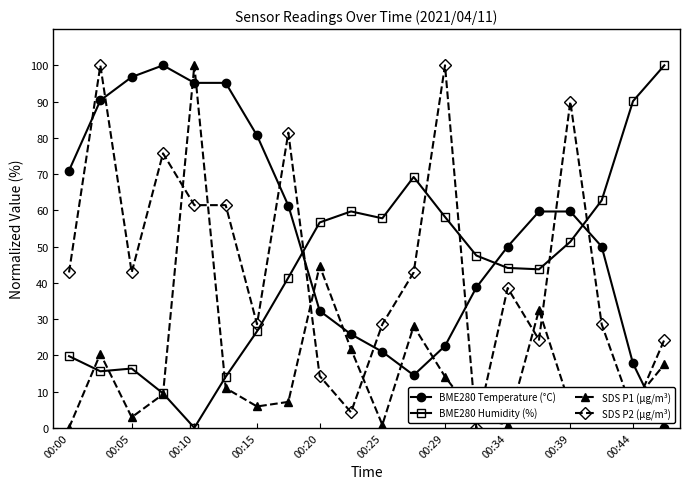

What is the value of the SDS P1 (µg/m³) point at the 13th from the left?

14.1